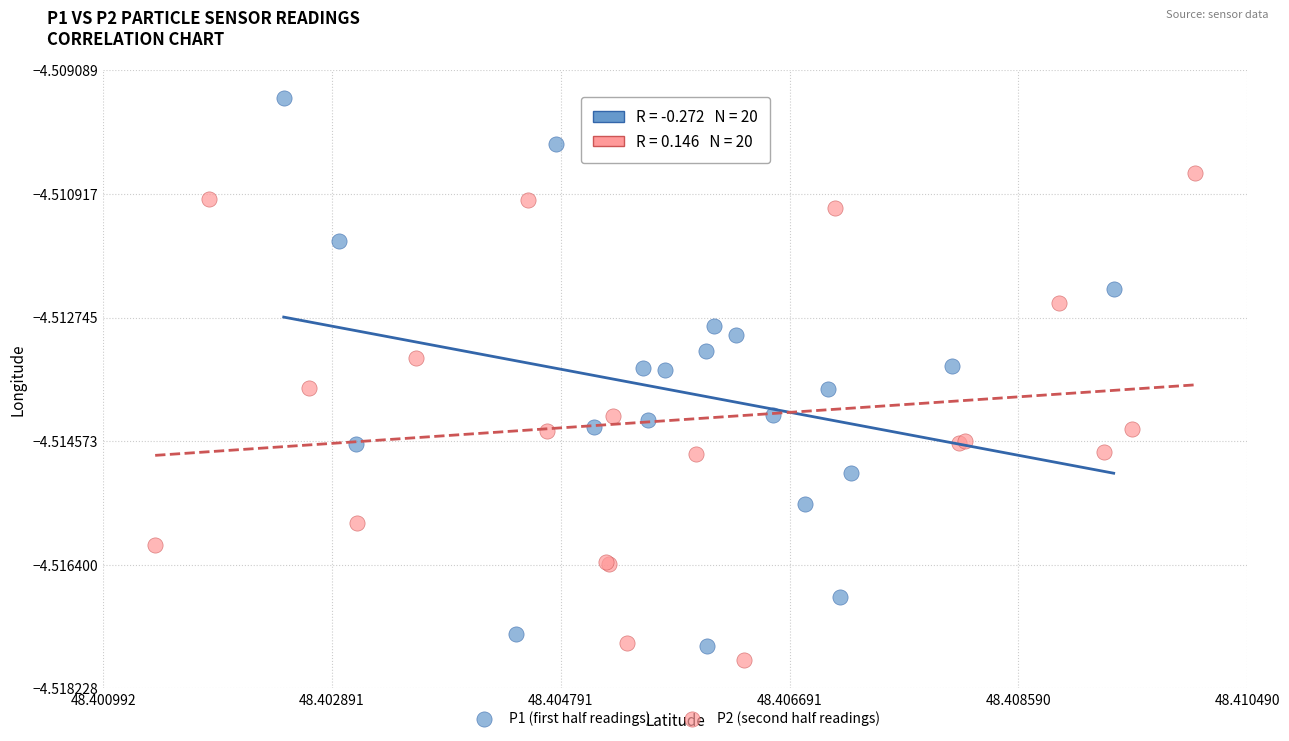

Which series has the widest spread of Y values?

P1 (first half readings)